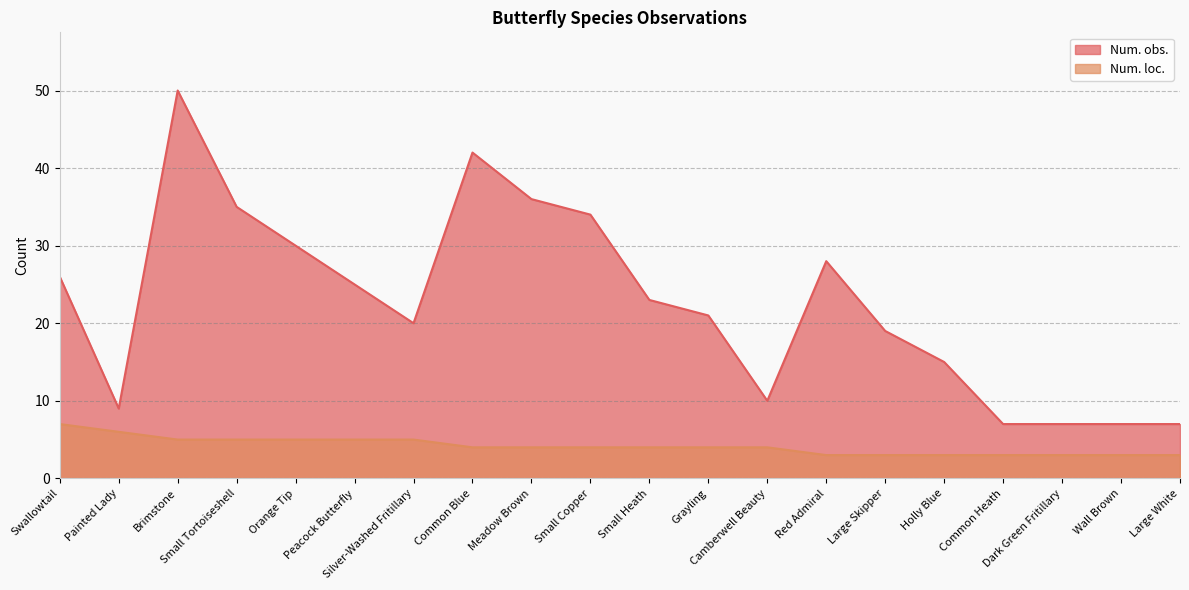

How many categories are shown in the chart?

20